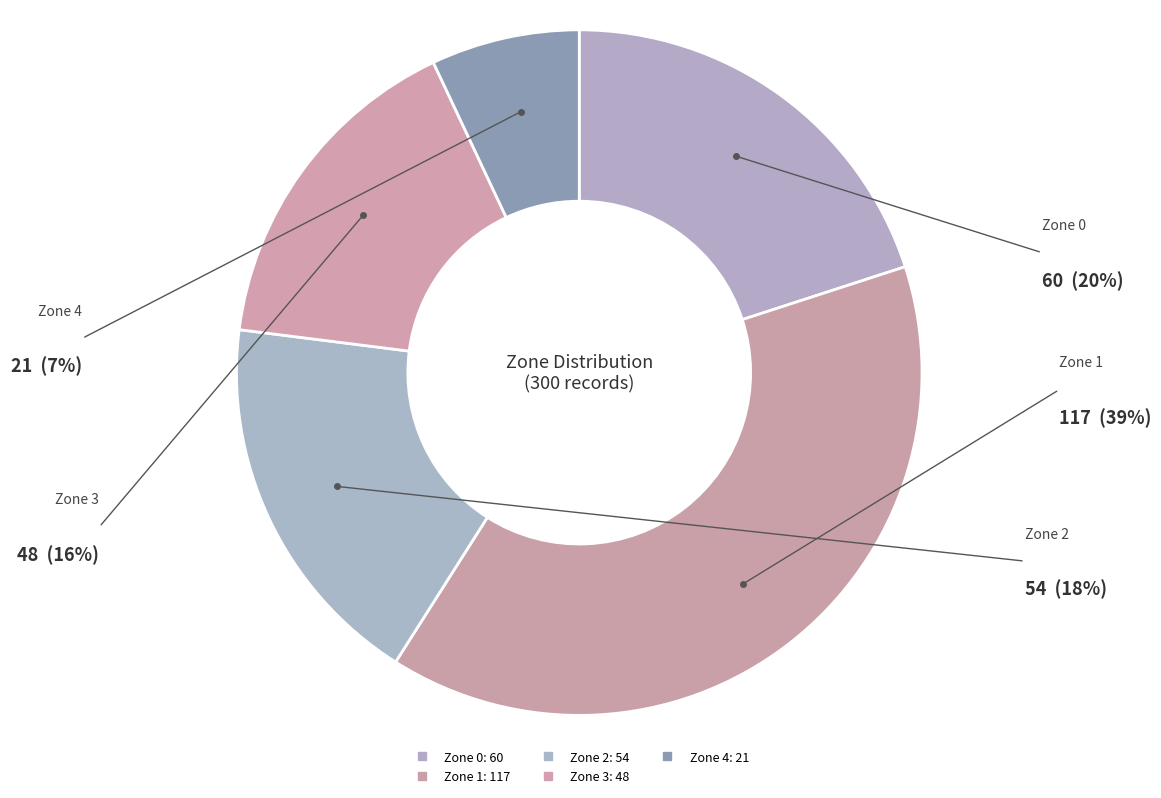

Count the number of slices in the pie.

5